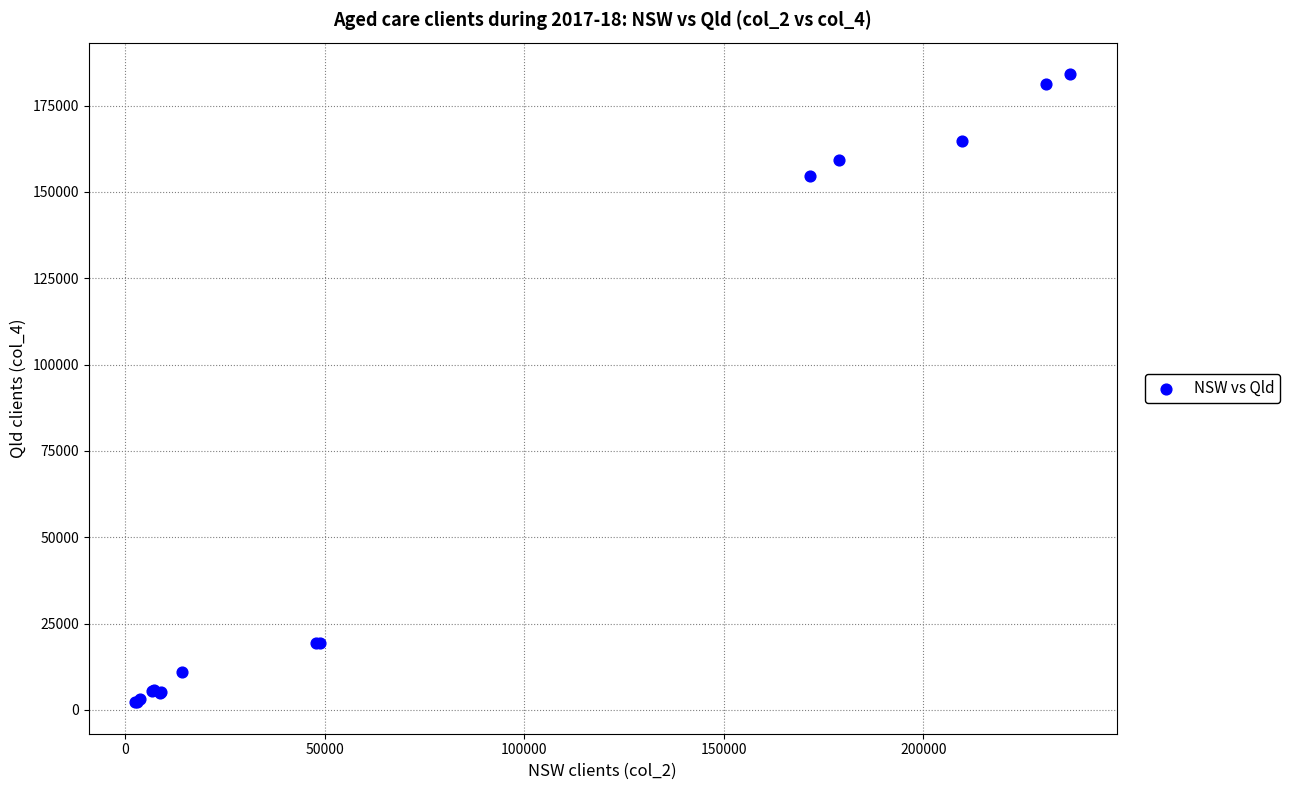

What Y value in the scatter plot is closest to 93187?

154710